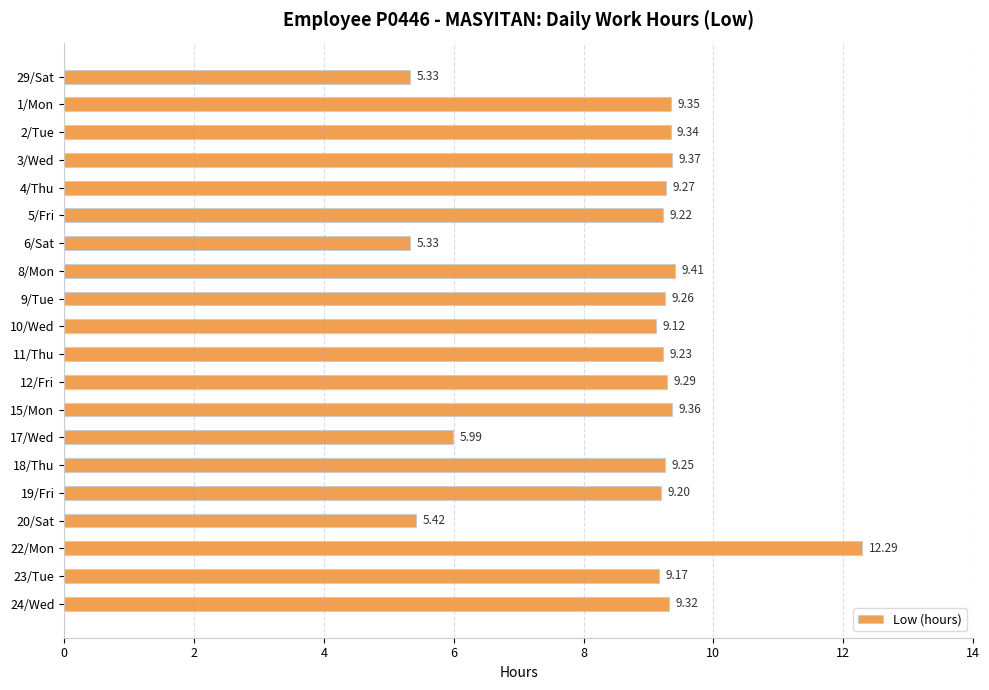

What is the difference between the maximum and minimum values?

7.0